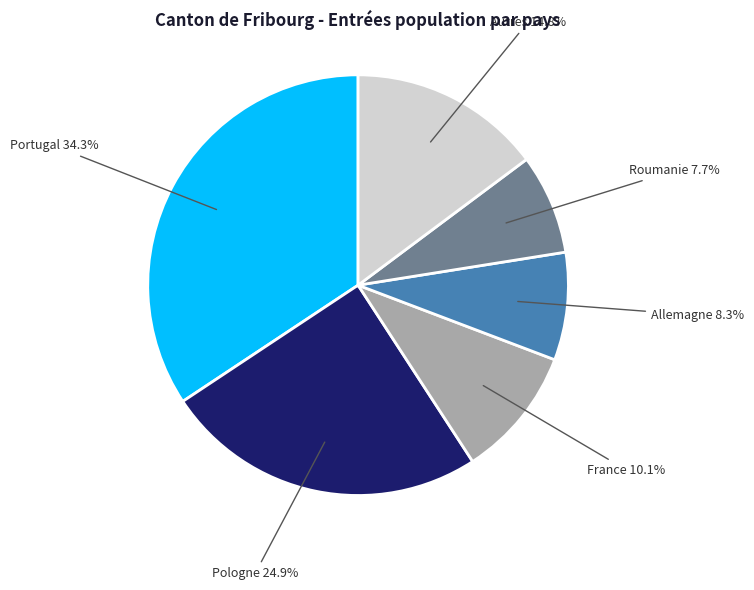

To the nearest percent, what portion does Autres represent?

15%